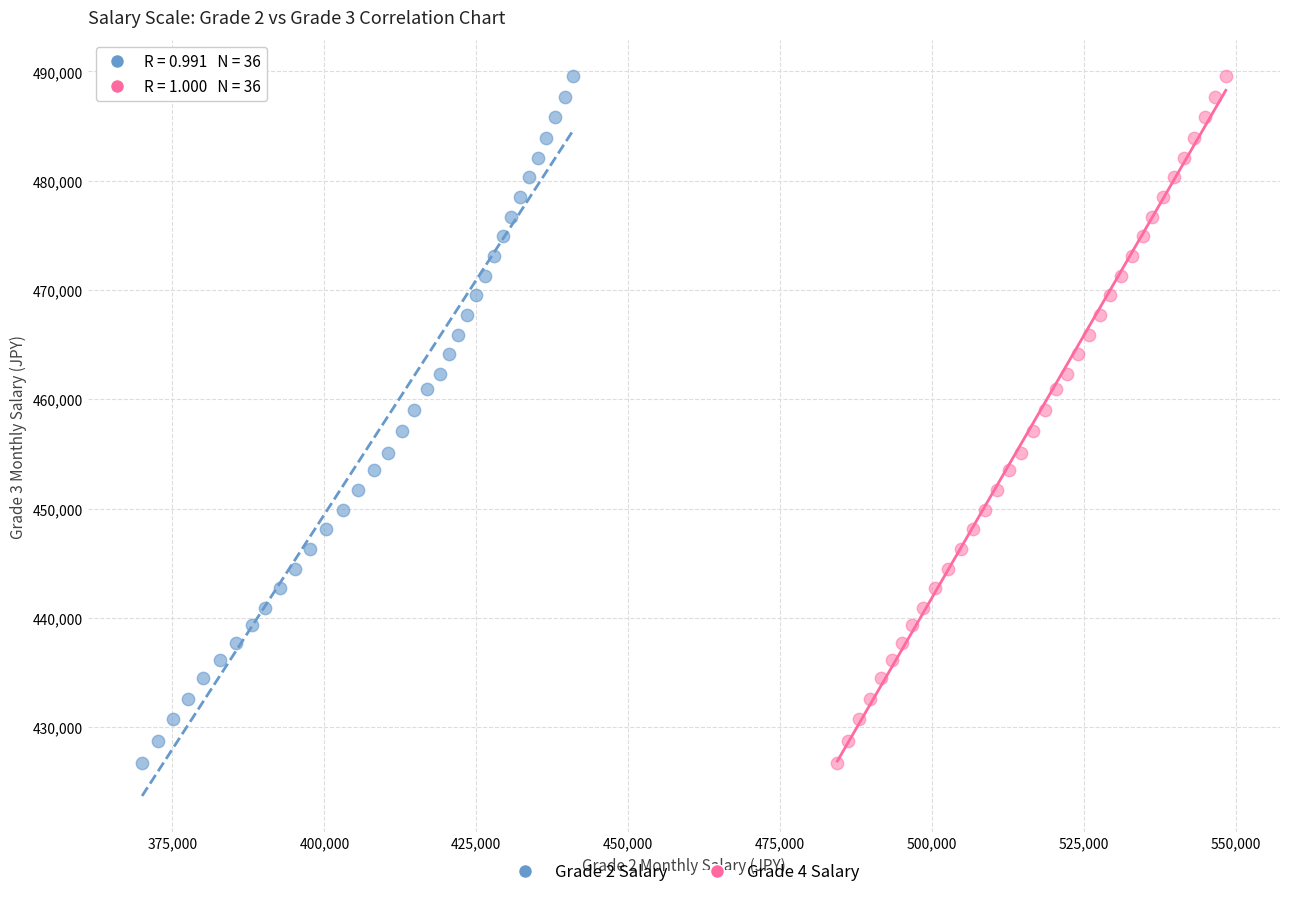

What are all the series names shown in the legend?

Grade 2 Salary, Grade 4 Salary